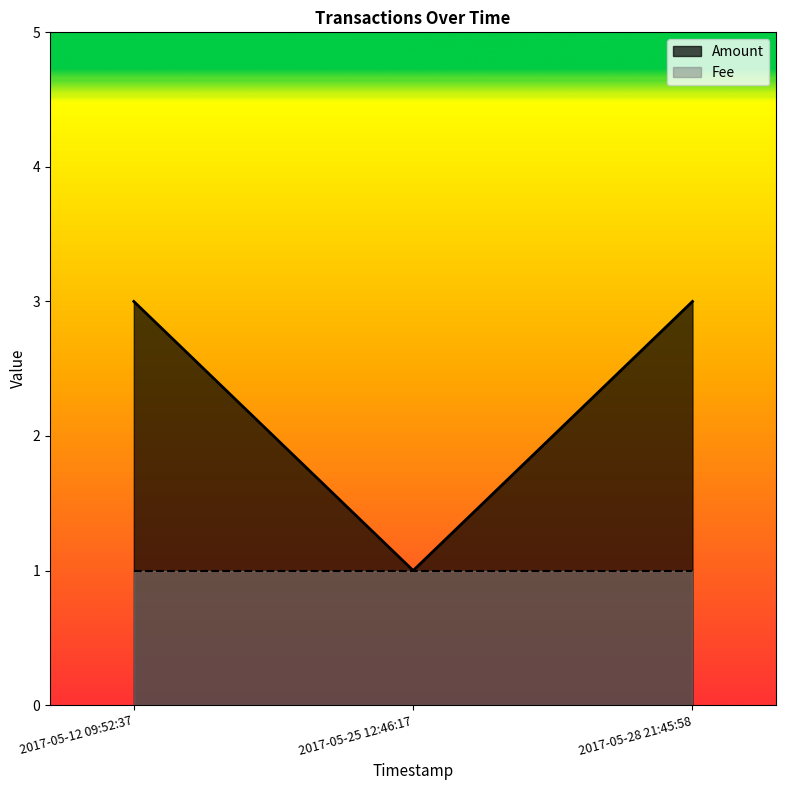

What is the difference between the maximum and minimum values?

2